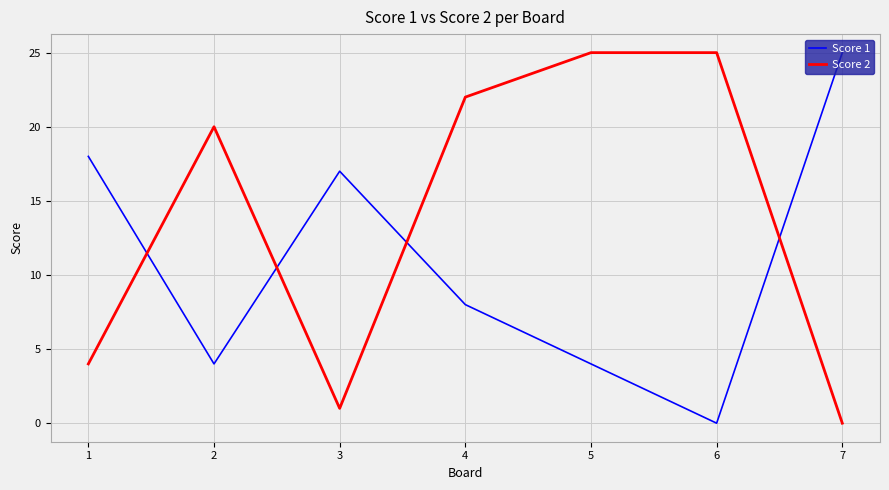

What is the sum of all Score 2 values?

97